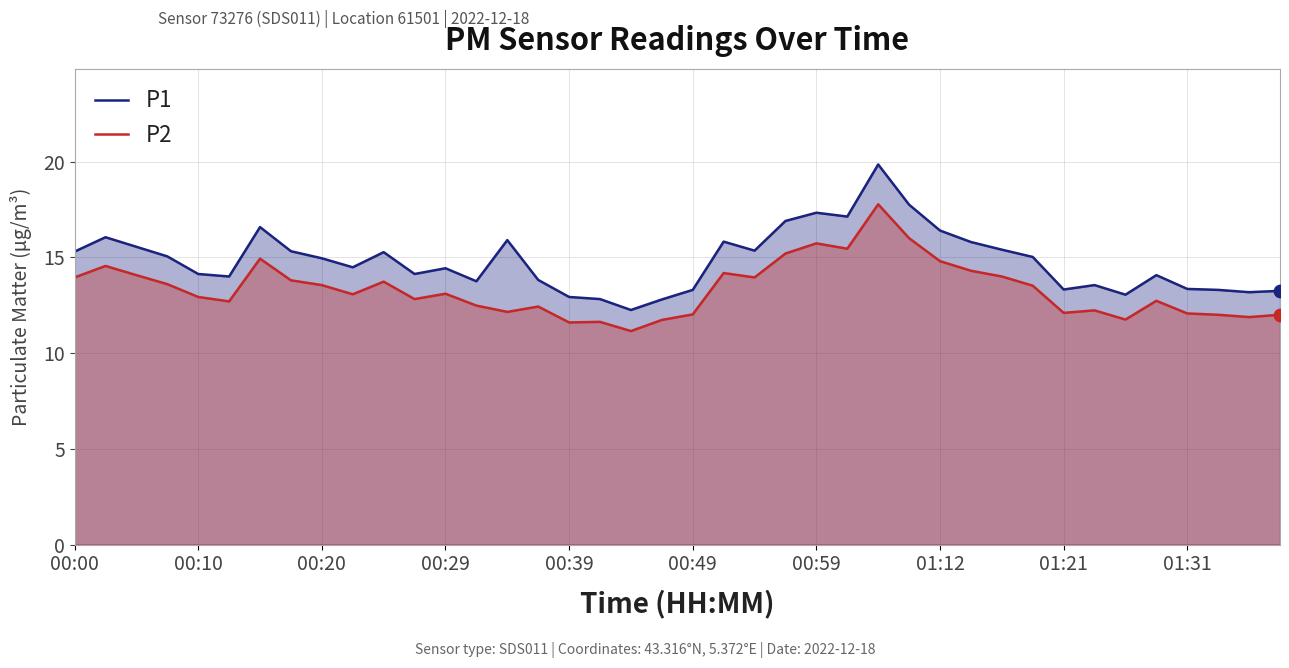

What is the total value across all series at 00:29?

27.5